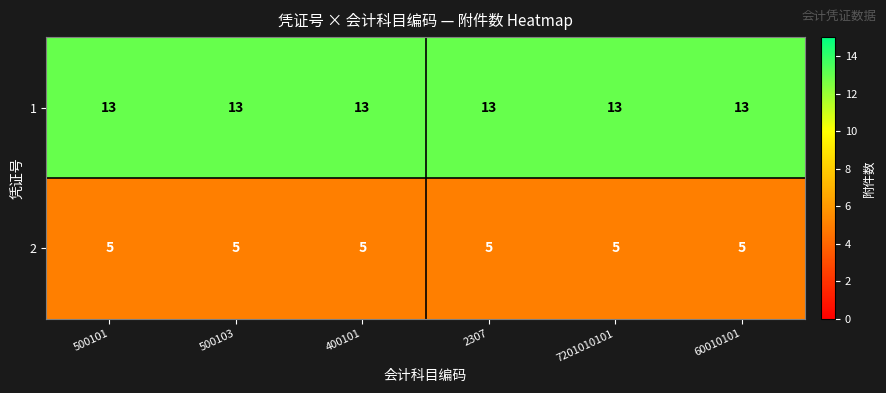

Rank the series by their average value, from lowest to highest.

2, 1